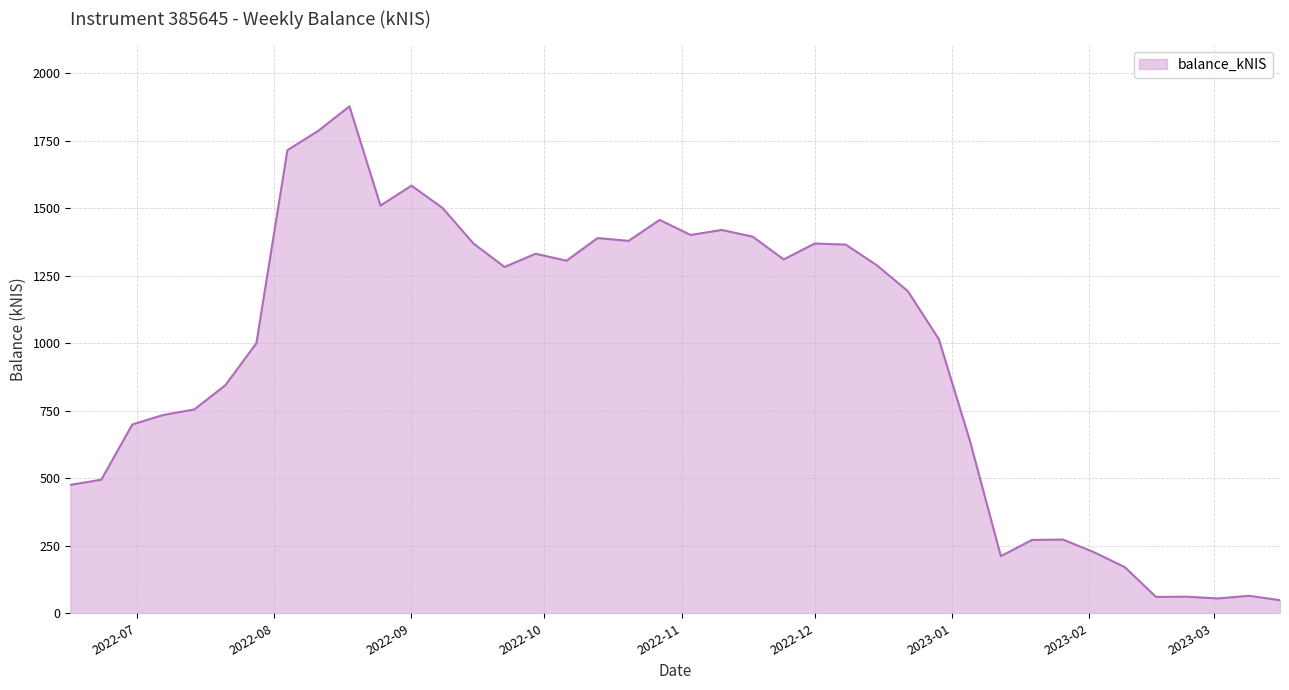

What is the minimum value shown in the chart?

48.5